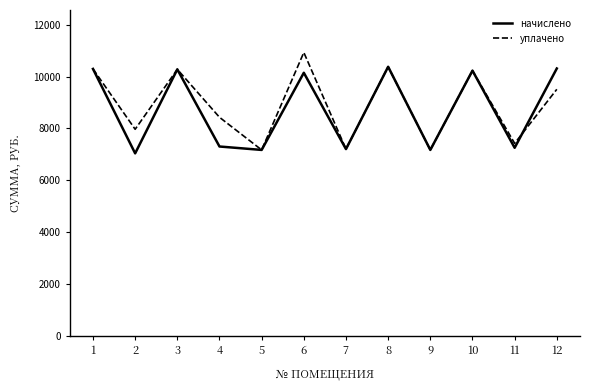

List the series in order of their peak value, lowest first.

начислено, уплачено